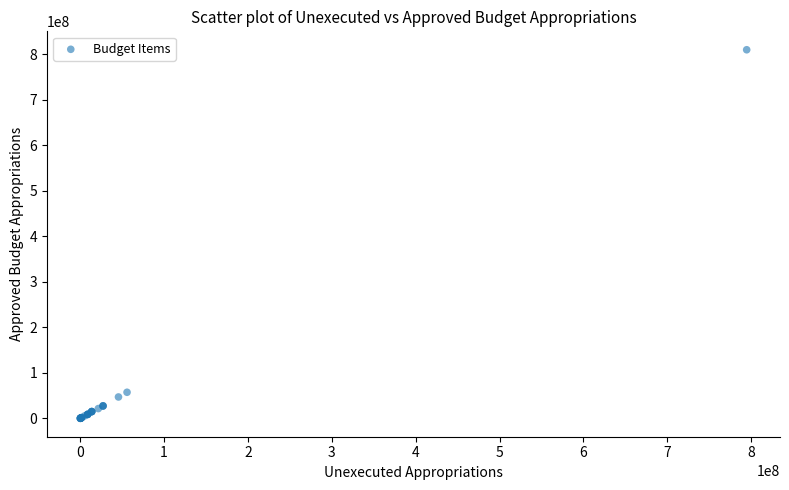

What Y value in the scatter plot is closest to 404894532?

57520562.4